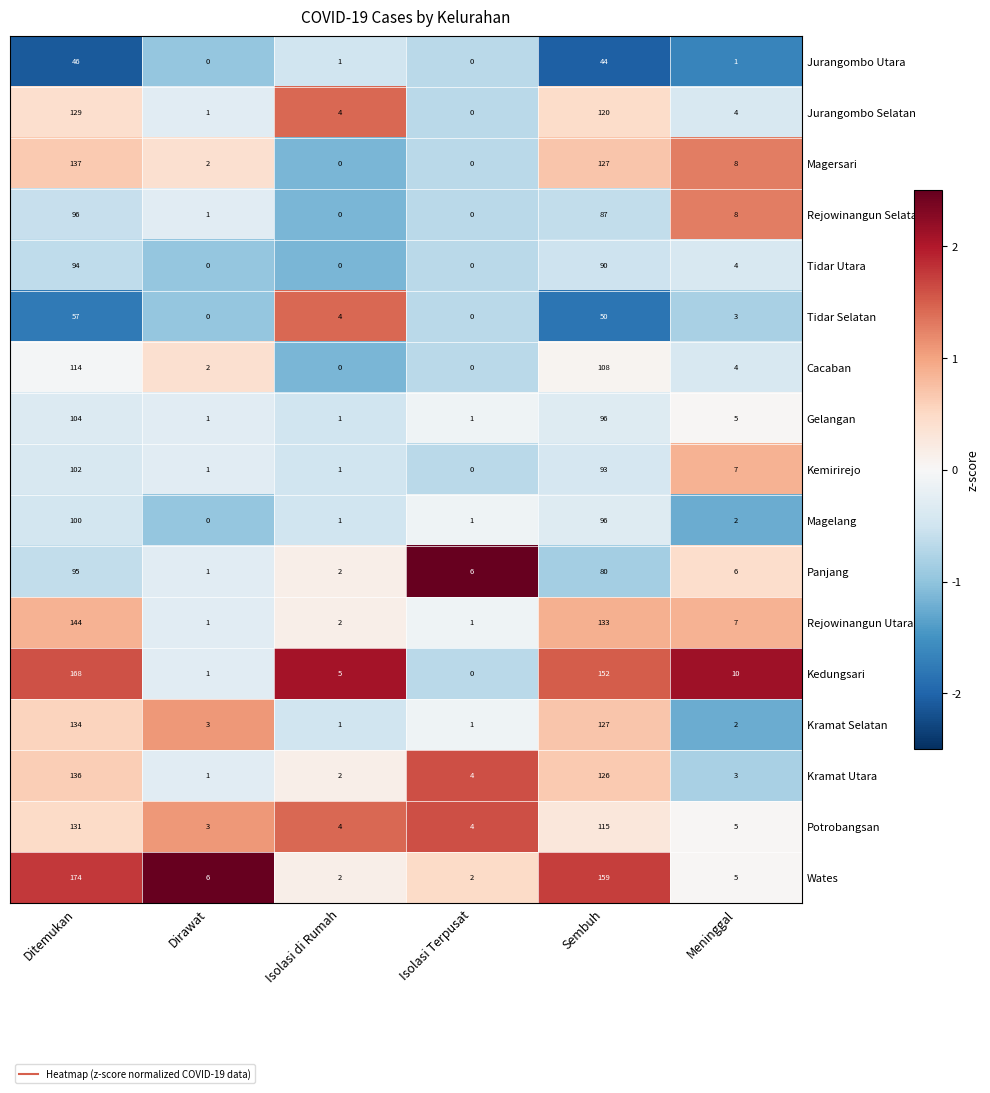

List the series in order of their peak value, highest first.

Wates, Kedungsari, Rejowinangun Utara, Magersari, Kramat Utara, Kramat Selatan, Potrobangsan, Jurangombo Selatan, Cacaban, Gelangan, Kemirirejo, Magelang, Rejowinangun Selatan, Panjang, Tidar Utara, Tidar Selatan, Jurangombo Utara